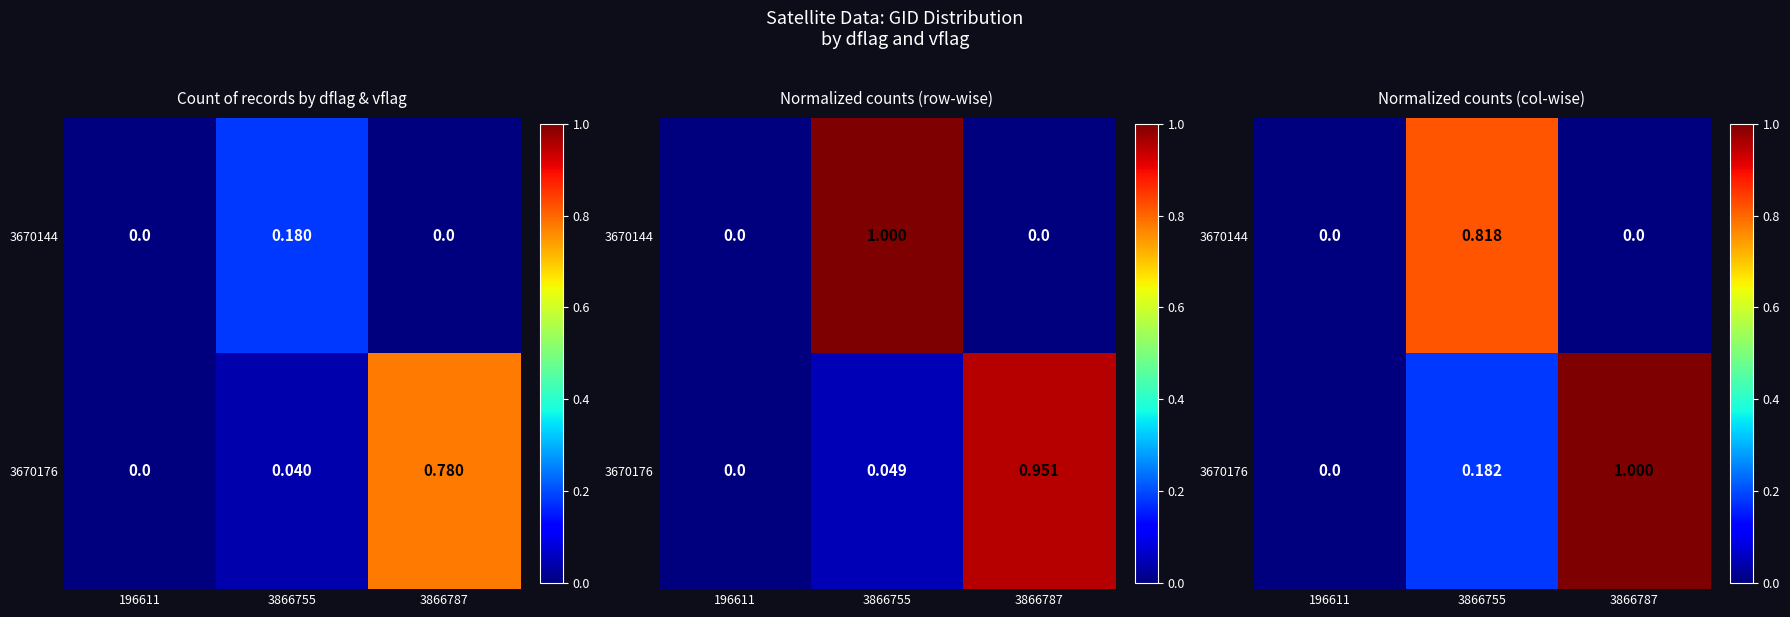

What is the greatest value displayed?

1.0